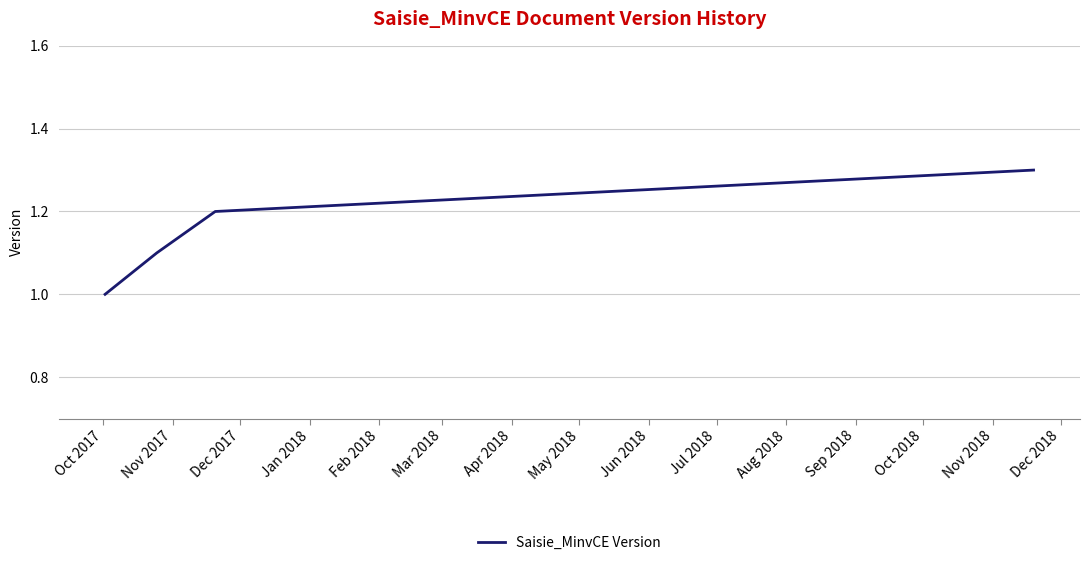

What is the sum of all values?

4.6